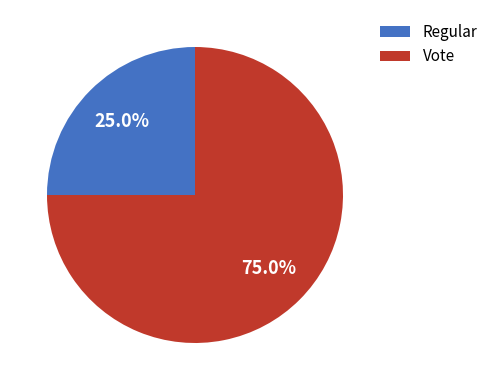

What percentage is the Vote slice, to the nearest percent?

75%